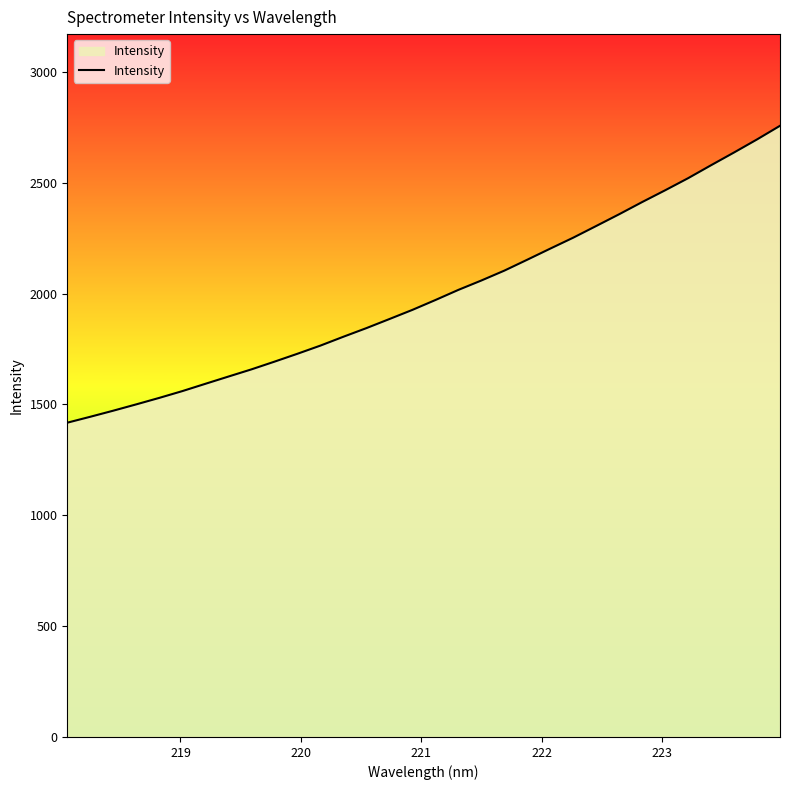

What is the smallest value displayed?

1417.8